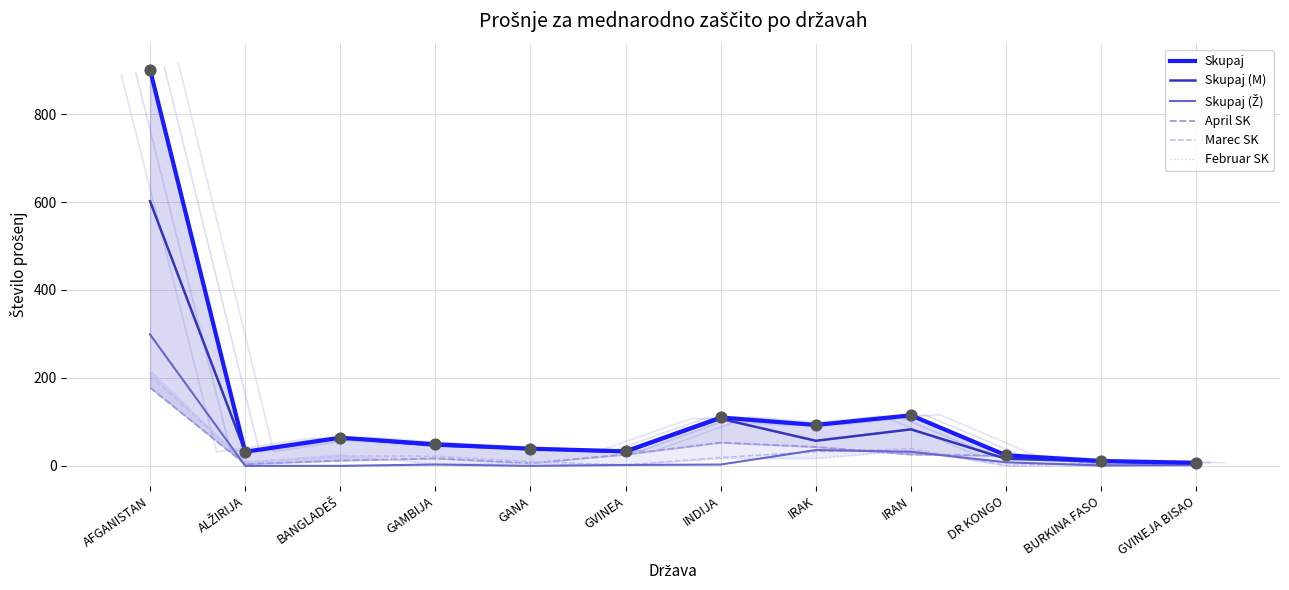

What are all the series names shown in the legend?

Skupaj, Skupaj (M), Skupaj (Ž), April SK, Marec SK, Februar SK